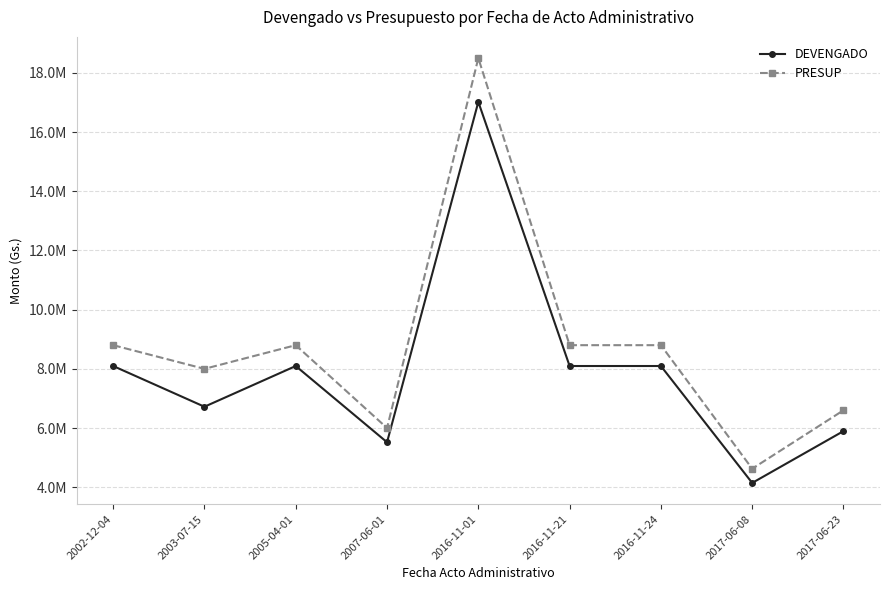

Rank the series by their maximum value, from lowest to highest.

DEVENGADO, PRESUP